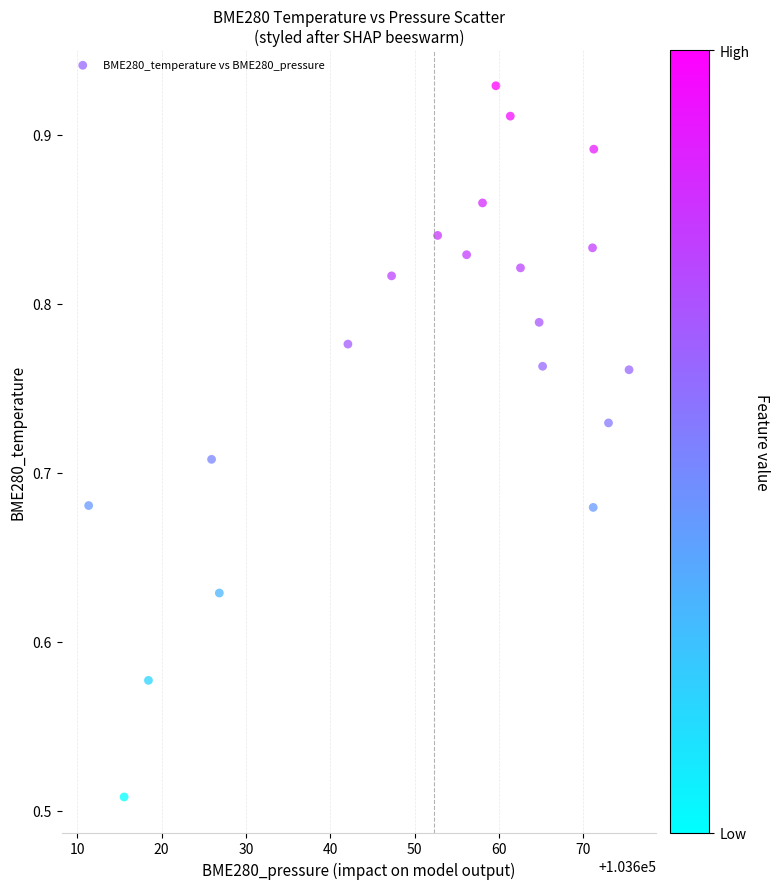

What is the range of X values (max minus min)?

64.1